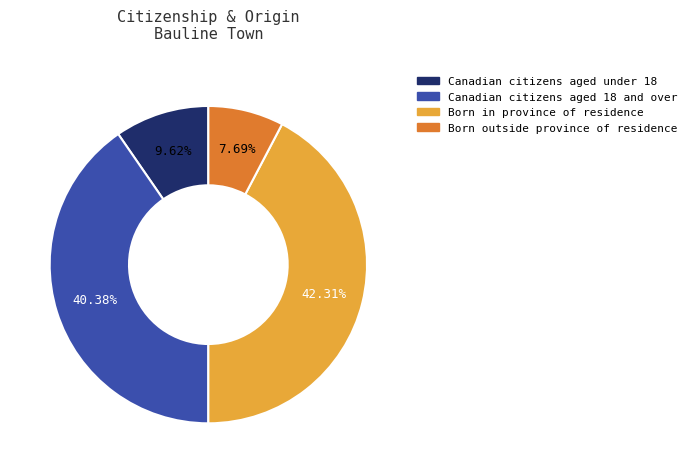

How many slices are in this pie chart?

4